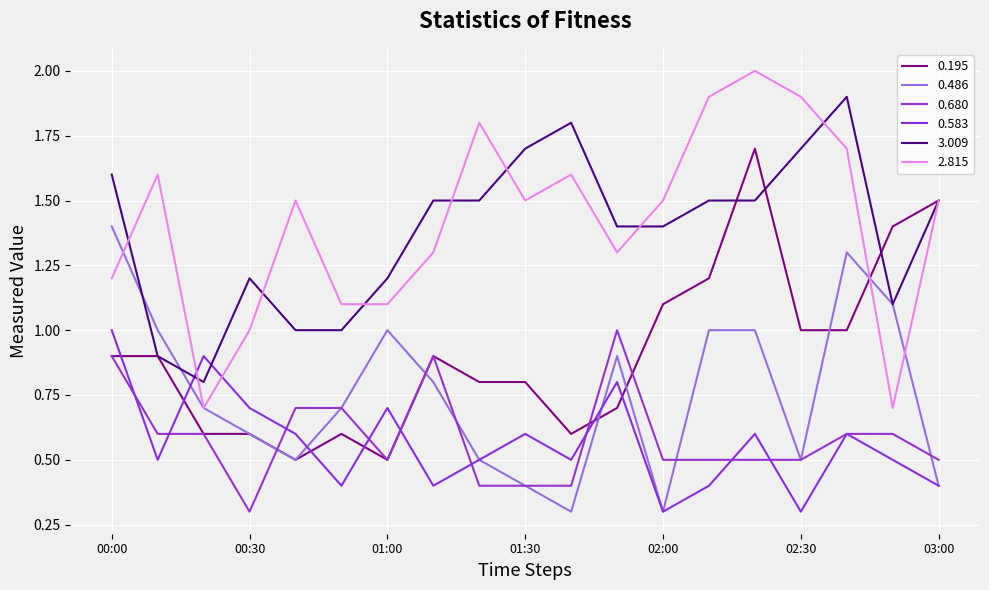

Rank the categories by 2.815 value from highest to lowest.

02:20, 02:10, 02:30, 01:20, 02:40, 00:10, 01:40, 00:40, 01:30, 02:00, 03:00, 01:10, 01:50, 00:00, 00:50, 01:00, 00:30, 00:20, 02:50